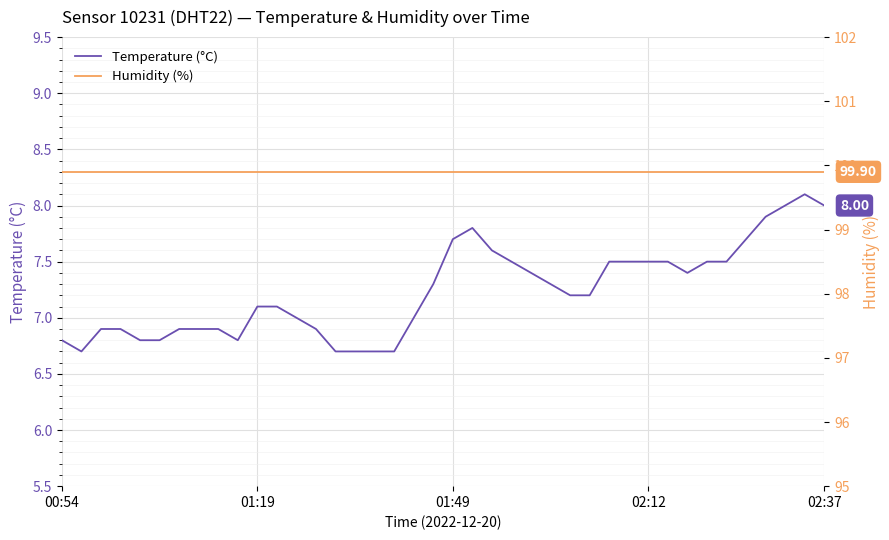

How many series are shown in this chart?

2